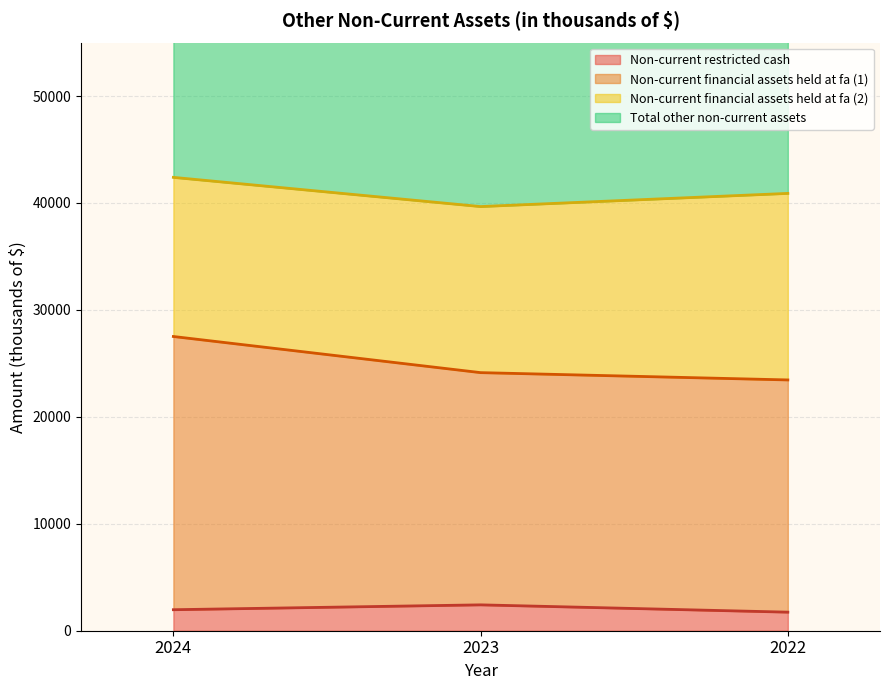

How many categories are shown in the chart?

3